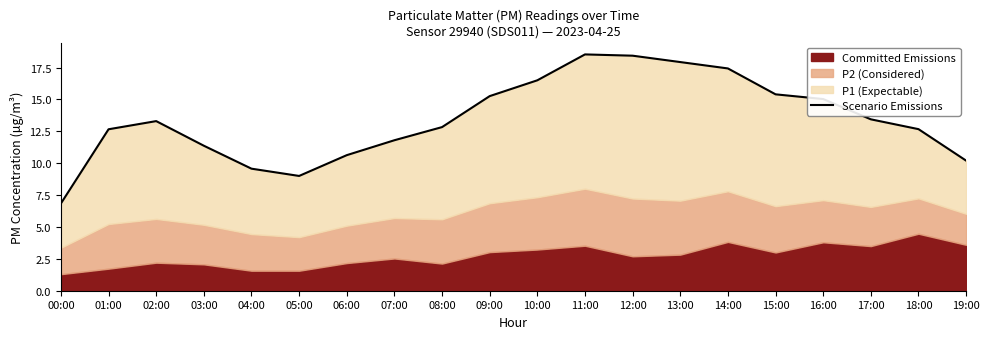

What is the sum of all values?

268.8